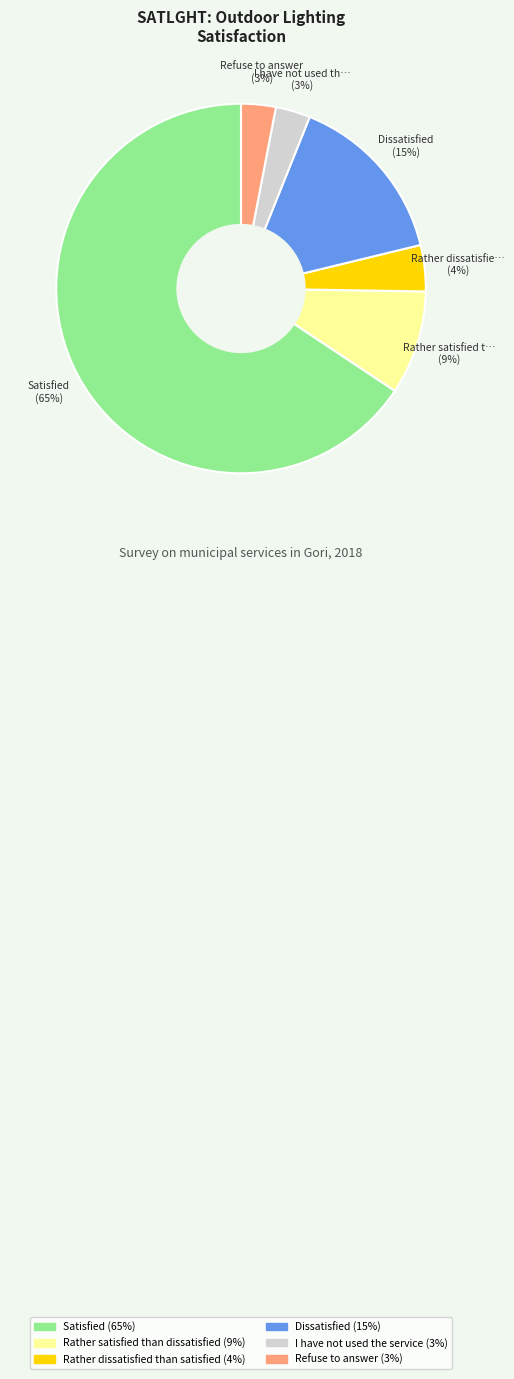

Count the number of slices in the pie.

6